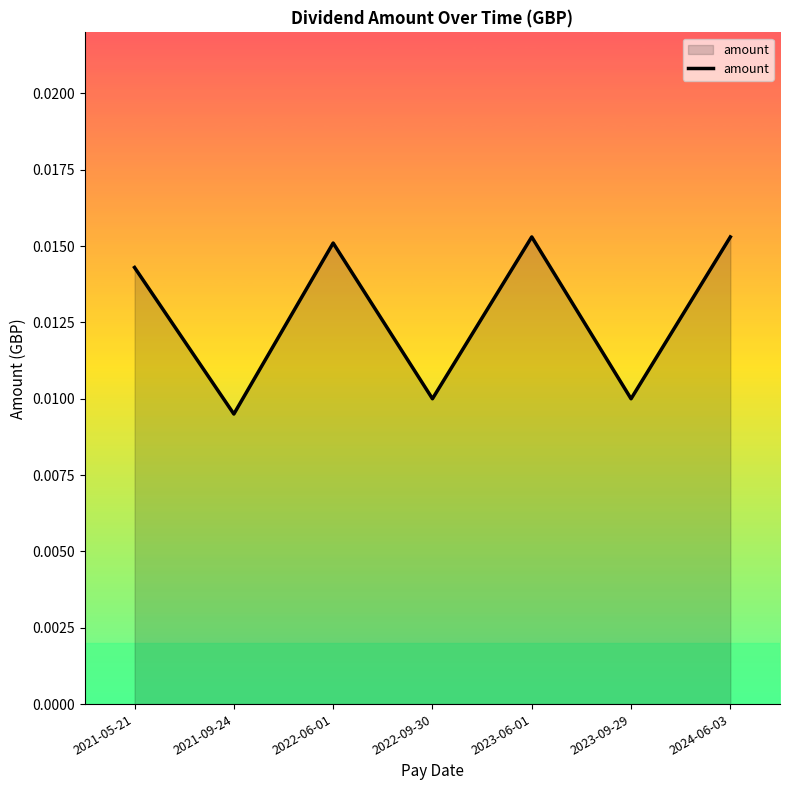

Which has a higher value, 2022-06-01 or 2023-09-29?

2022-06-01